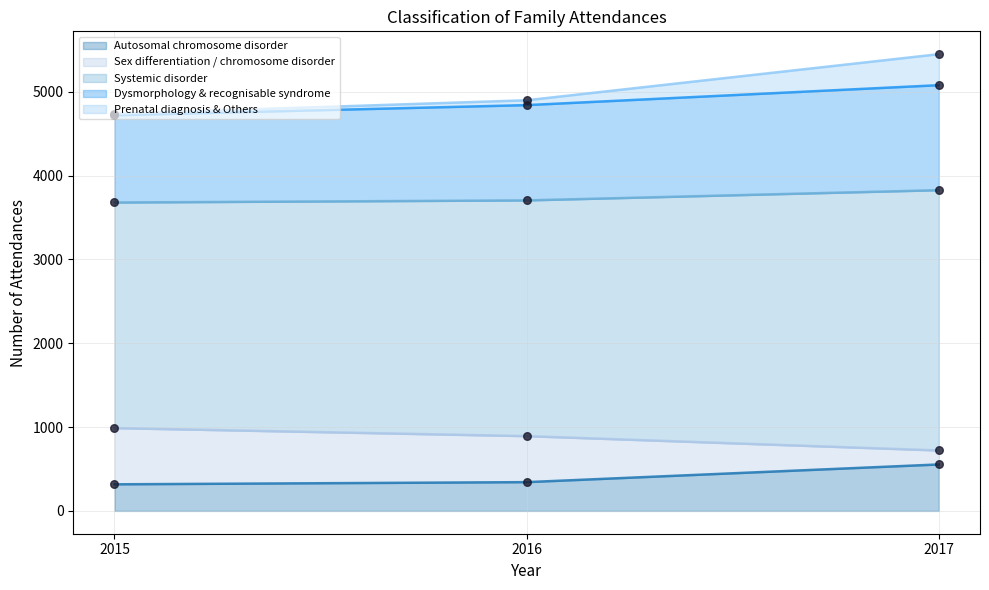

What is the maximum value for Autosomal chromosome disorder?

554